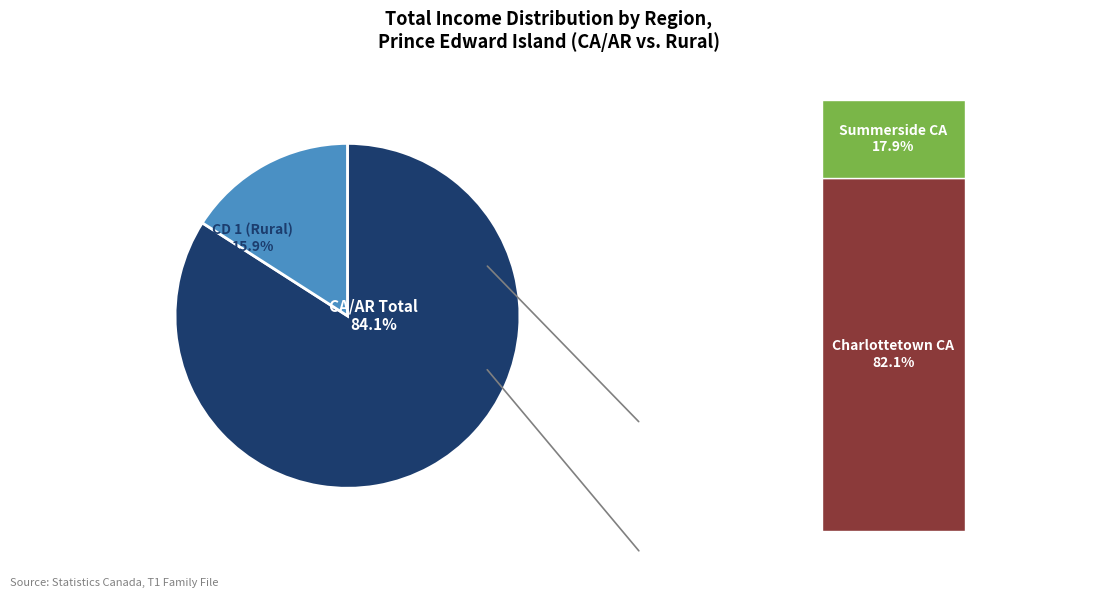

What is the change in value from CD 1 (Kings) to CA/AR Total?

+2270147000